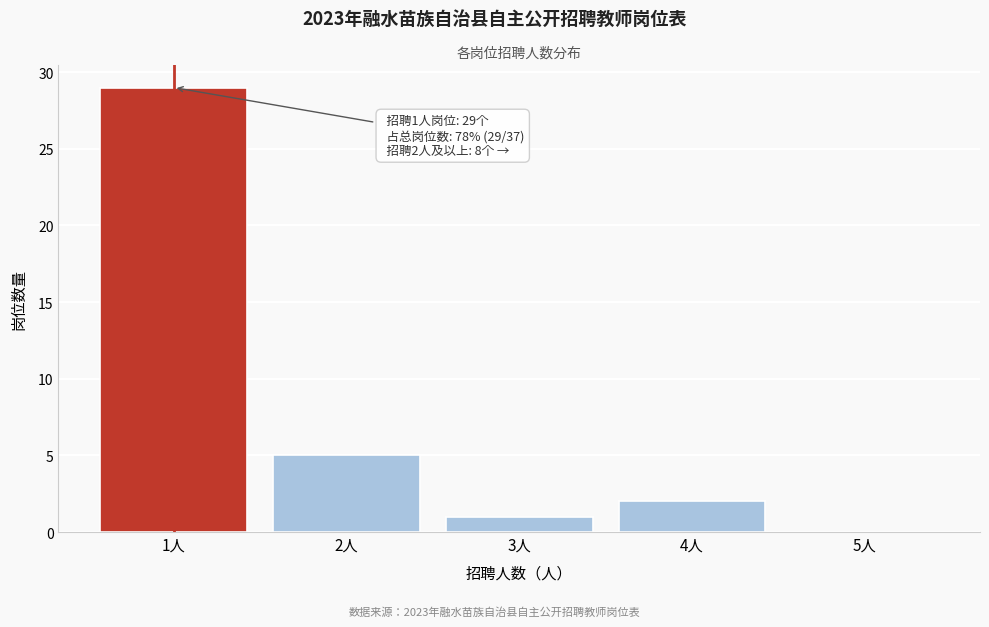

Reading left to right, extract all data points from this chart.

1人=29	2人=5	3人=1	4人=2	5人=0